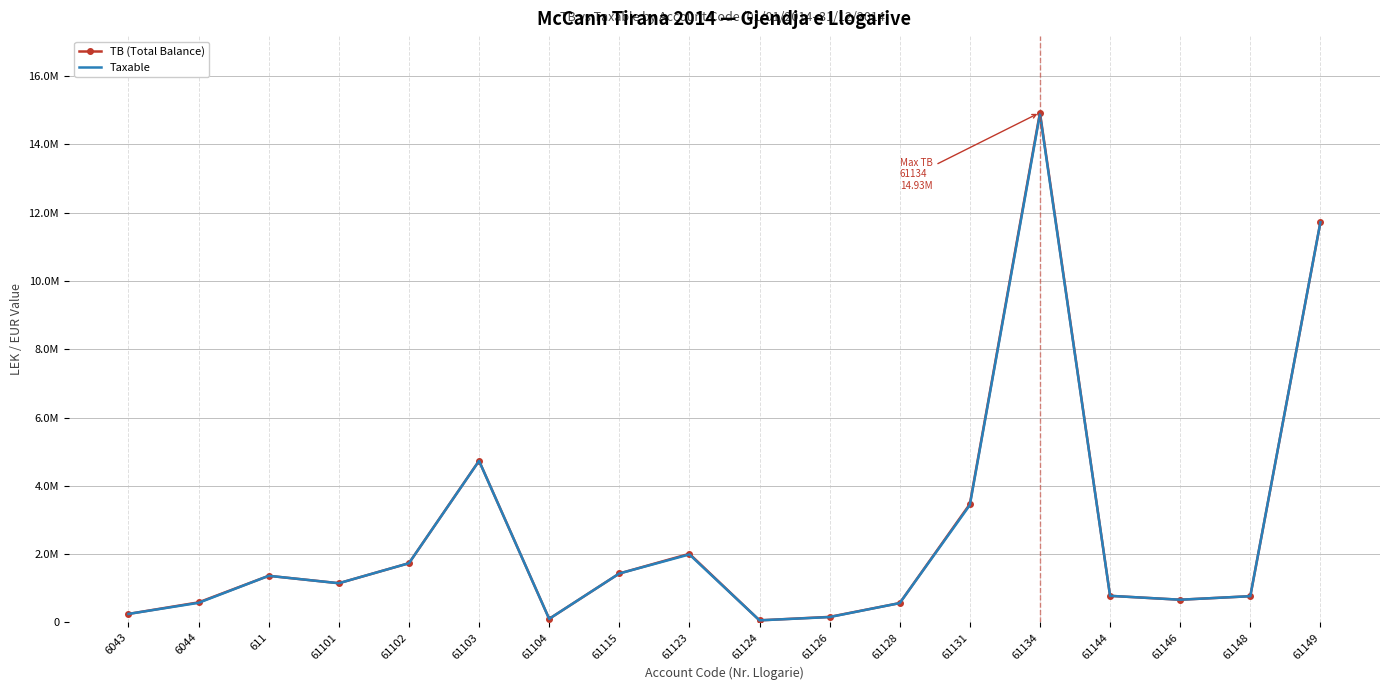

What are all the series names shown in the legend?

TB (Total Balance), Taxable